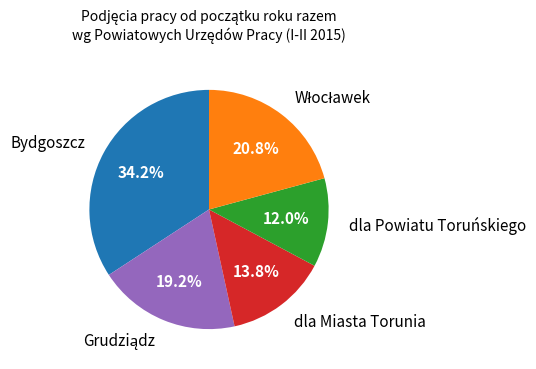

To the nearest percent, what is the average slice percentage?

20%